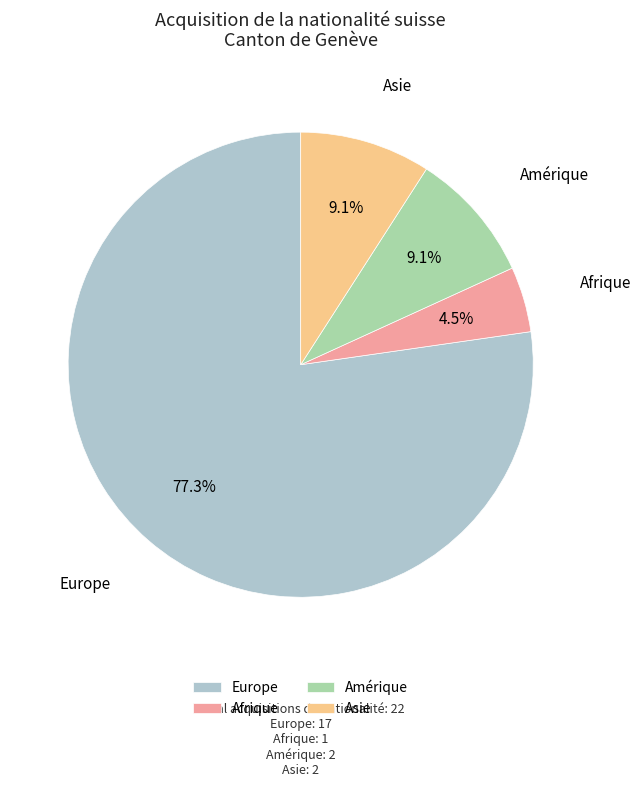

Which slice is the largest?

Europe